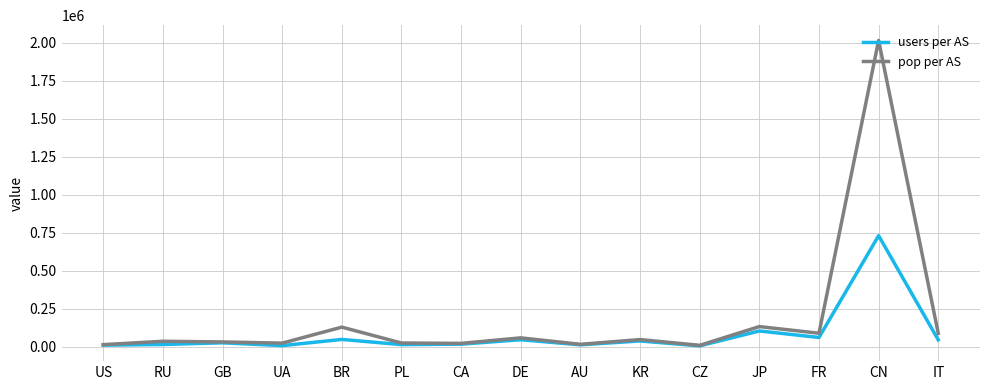

Which series has the largest range (max minus min)?

pop per AS